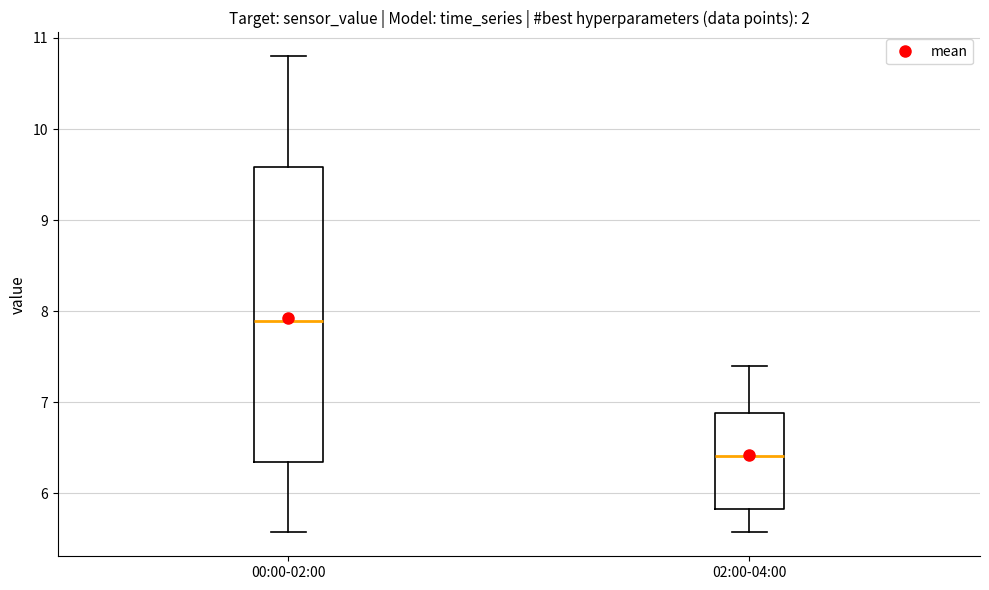

Reading left to right, read every box against the y-axis: the position of its median line, the range the box covers, and the ends of its whiskers. The values are not printed on the chart, so give them approximately, as read against the axis.

00:00-02:00: median 7.9, box 6.3 to 9.6, whiskers 5.6 to 10.8
02:00-04:00: median 6.4, box 5.8 to 6.9, whiskers 5.6 to 7.4